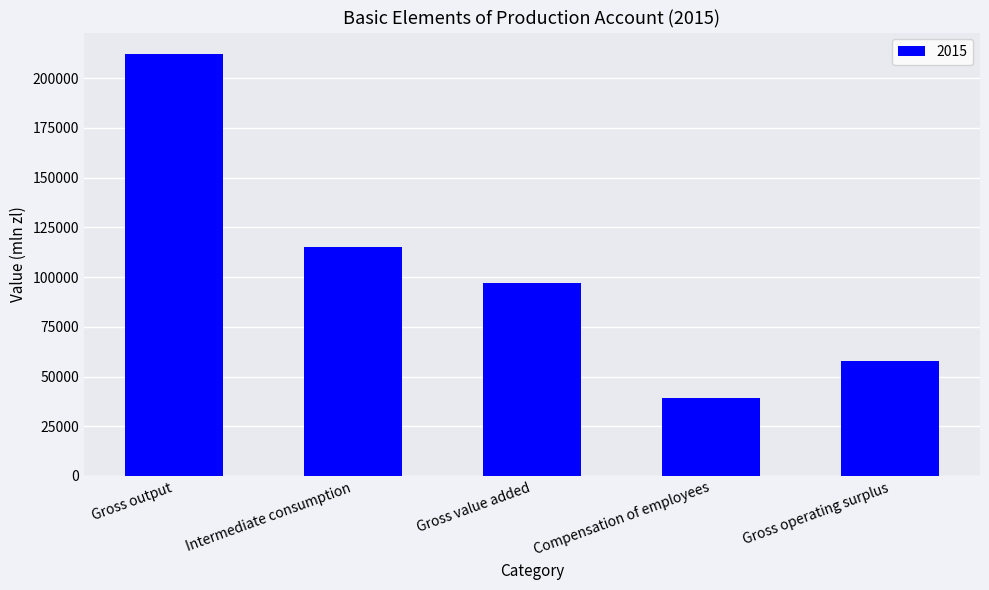

Reading left to right, list all the values displayed in this chart.

212263	115247	97016	39077	57803